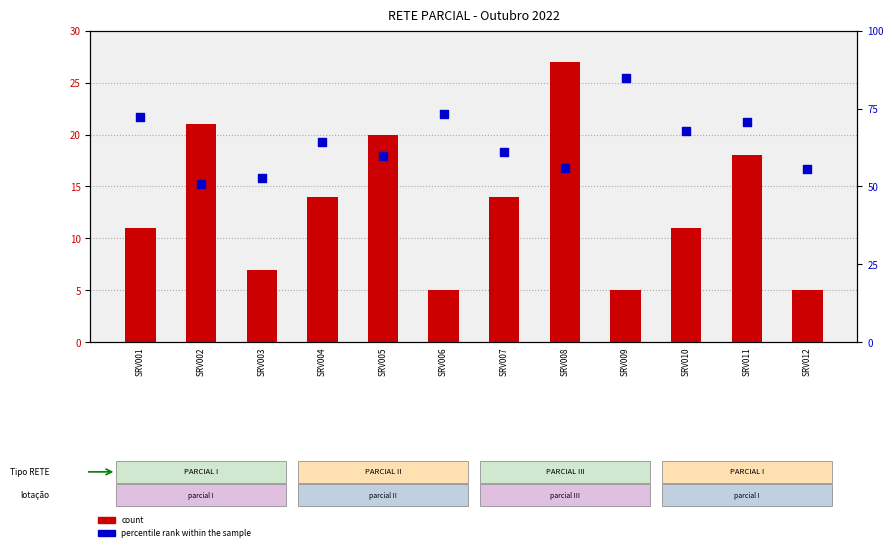

At how many categories does at least one series exceed 56?

8